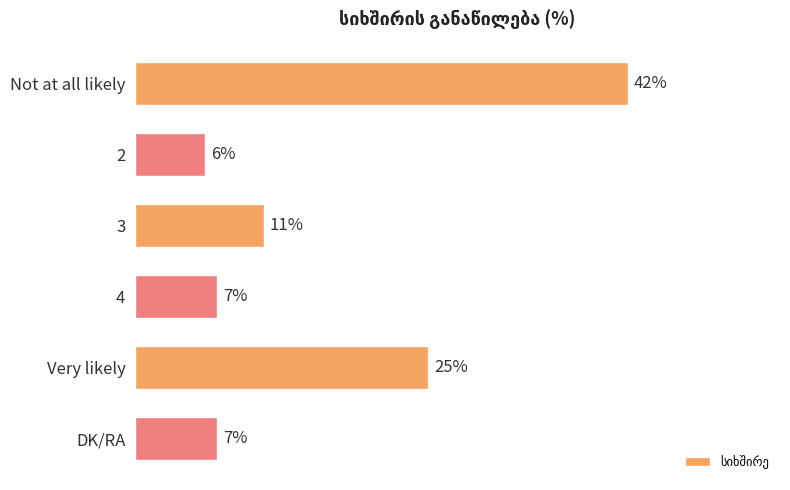

Which category has the highest value across all series?

Not at all likely